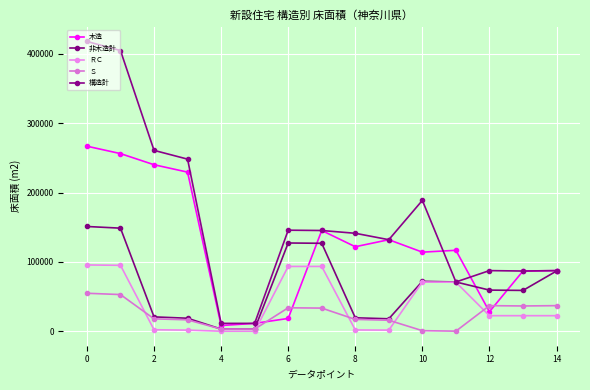

Which series has the widest spread of values?

構造計